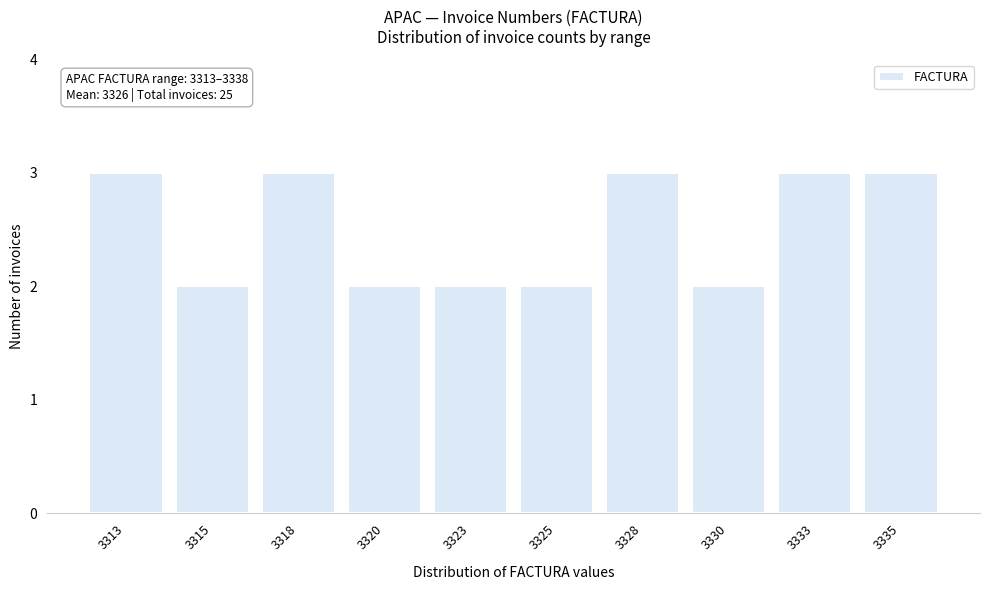

Reading left to right, list all the values displayed in this chart.

3313=3	3315=2	3318=3	3320=2	3323=2	3325=2	3328=3	3330=2	3333=3	3335=3